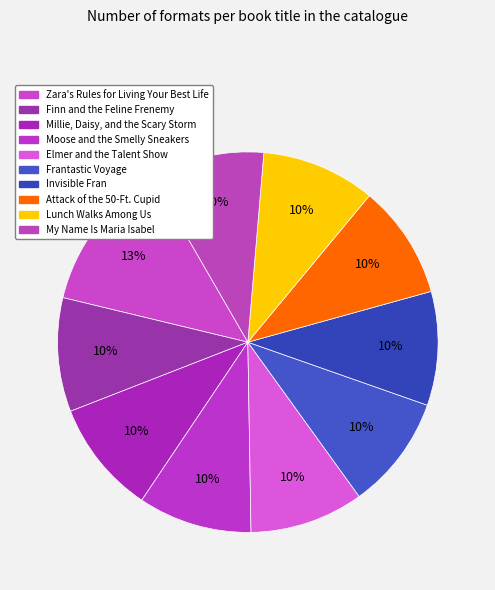

How many segments does this pie chart have?

10